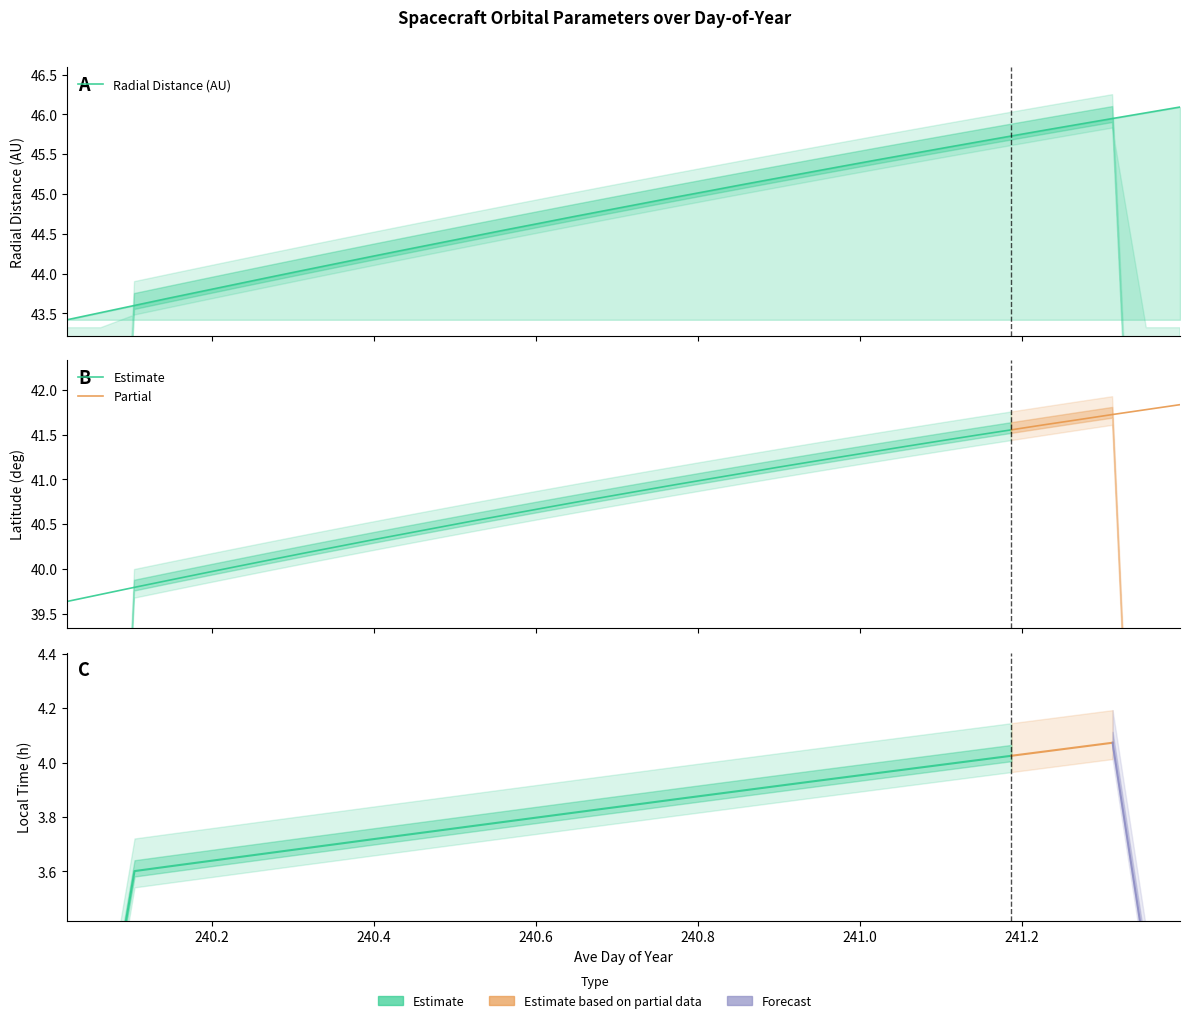

What is the maximum value for Latitude?

41.8